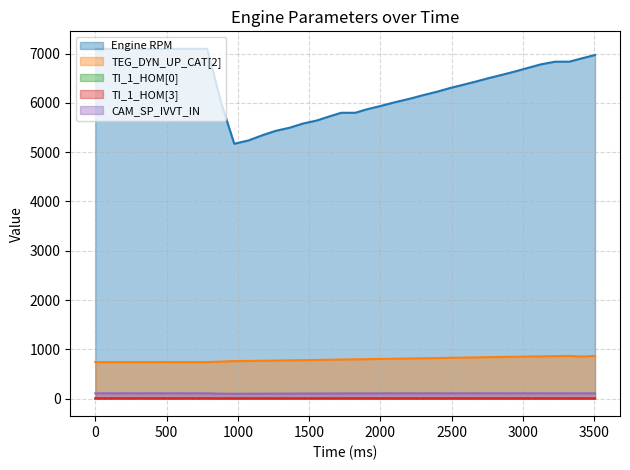

What are all the series names shown in the legend?

Engine RPM, TEG_DYN_UP_CAT[2], TI_1_HOM[0], TI_1_HOM[3], CAM_SP_IVVT_IN